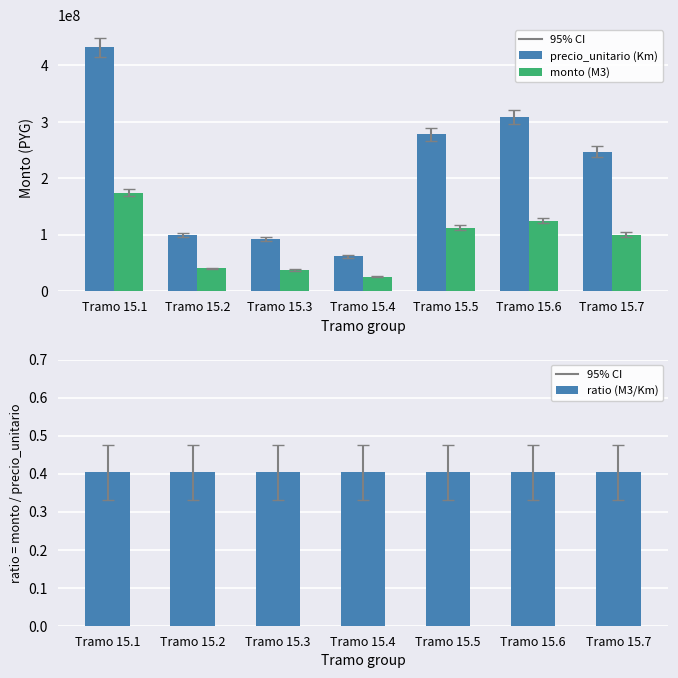

What is the minimum value shown in the chart?

0.4